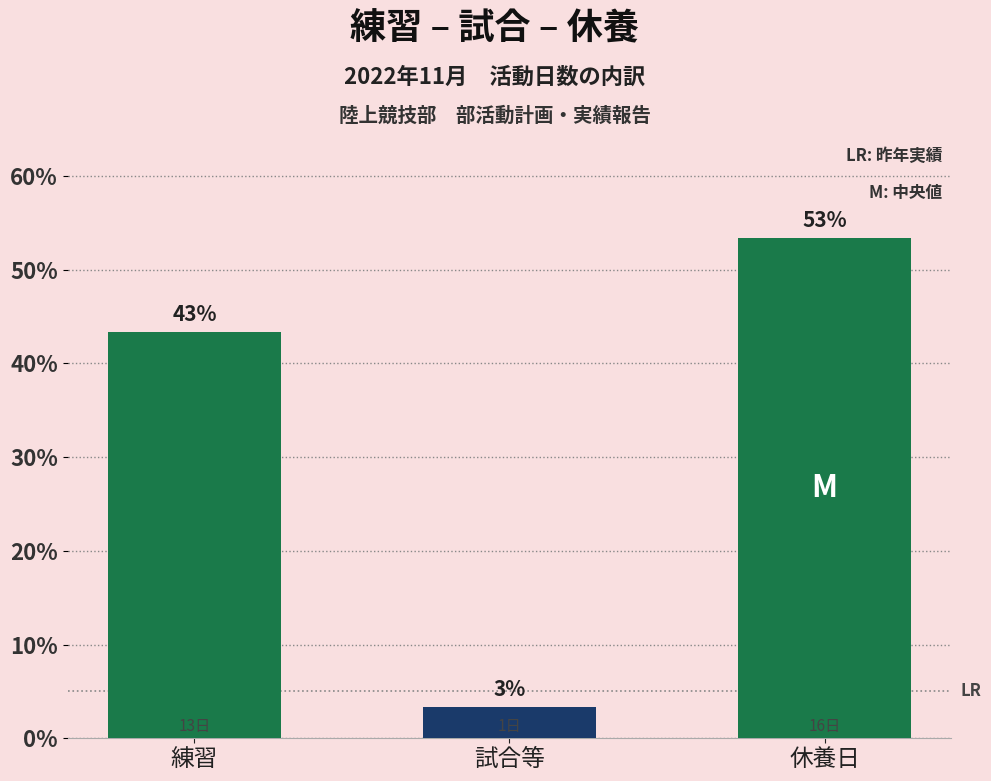

How many bars are there in total?

3